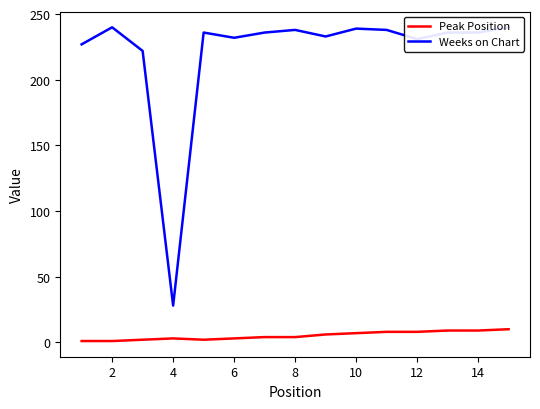

What is the sum of all Weeks on Chart values?

3312